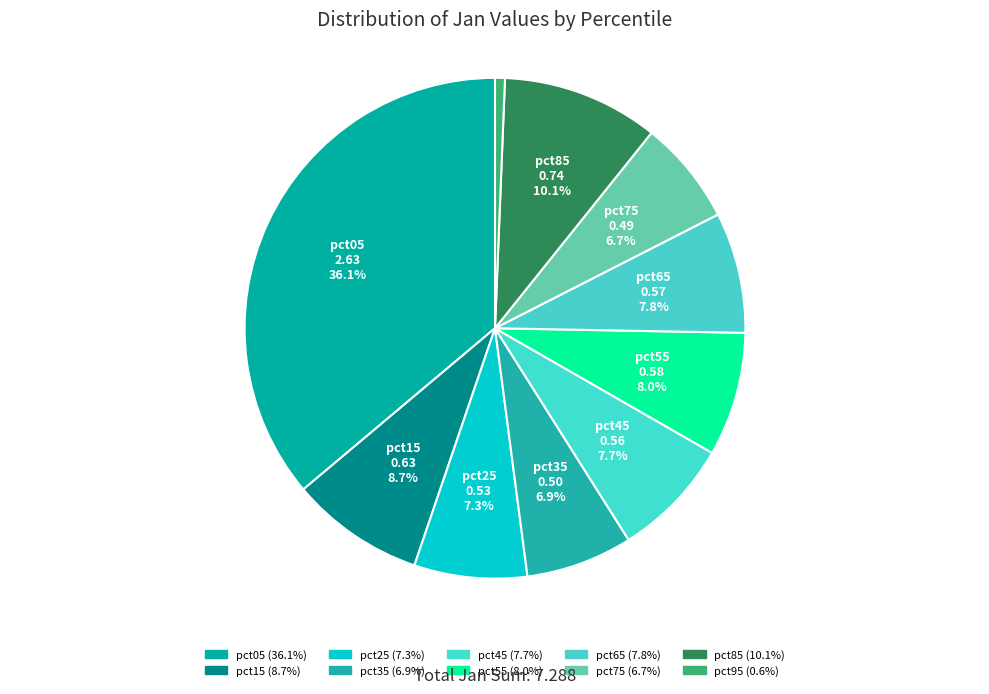

Is pct35 the majority of the pie?

No